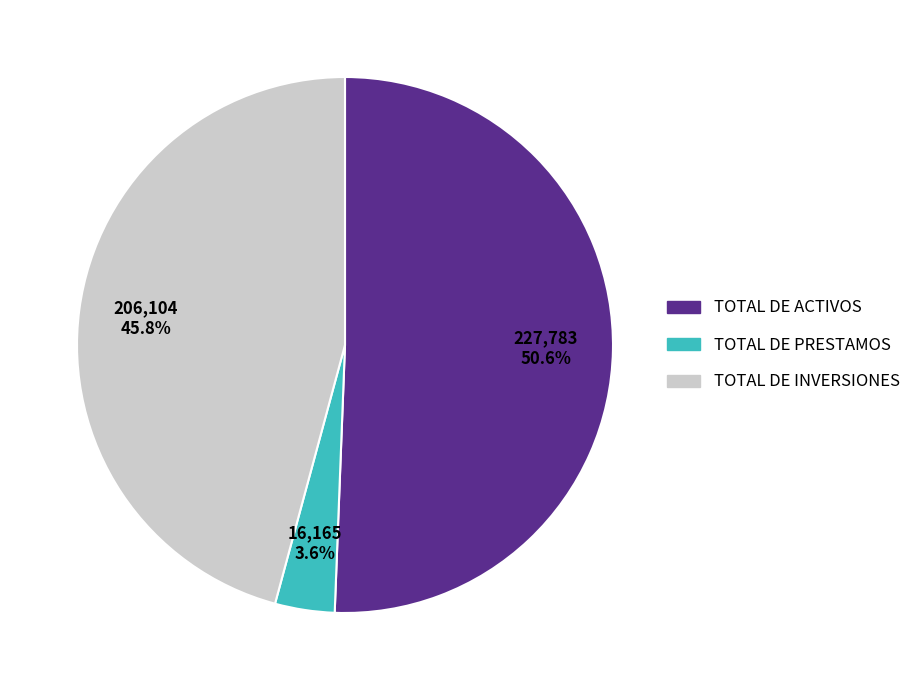

What percentage do TOTAL DE INVERSIONES and TOTAL DE PRESTAMOS together represent?

49.4%